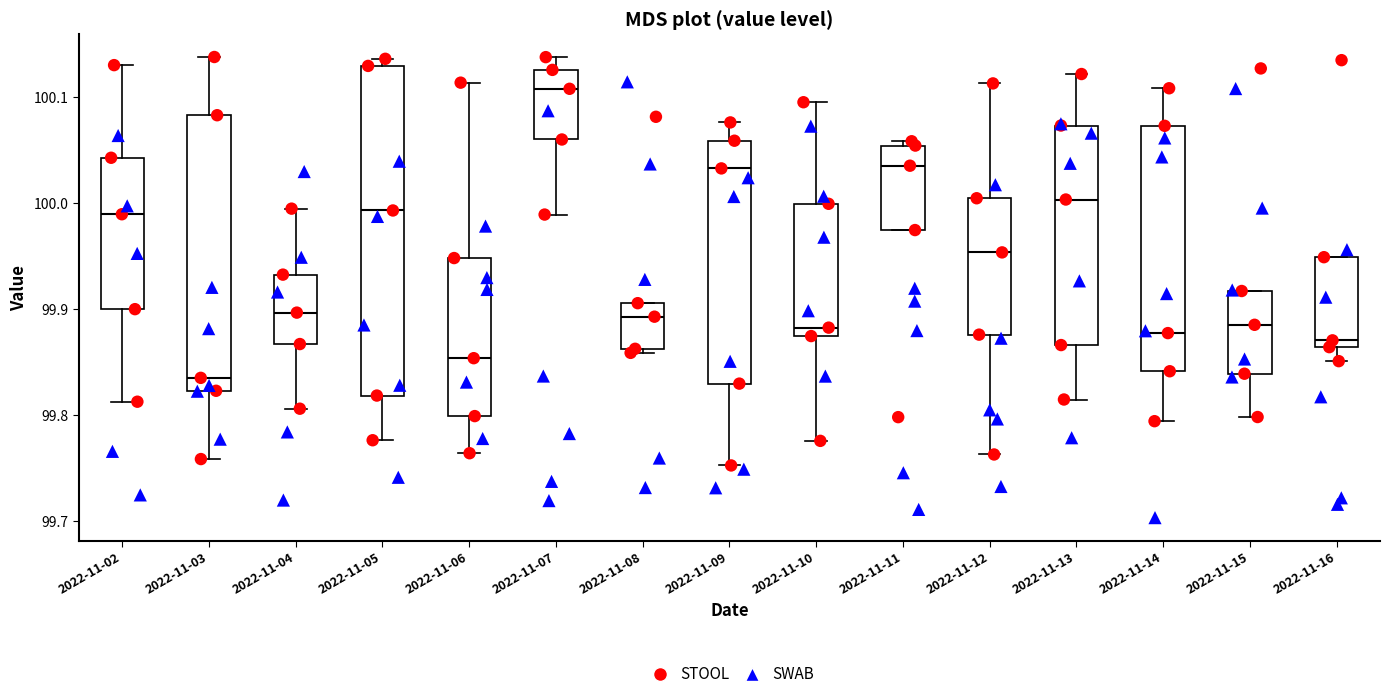

Which box is the tallest, from its lower edge to its upper edge?

2022-11-05